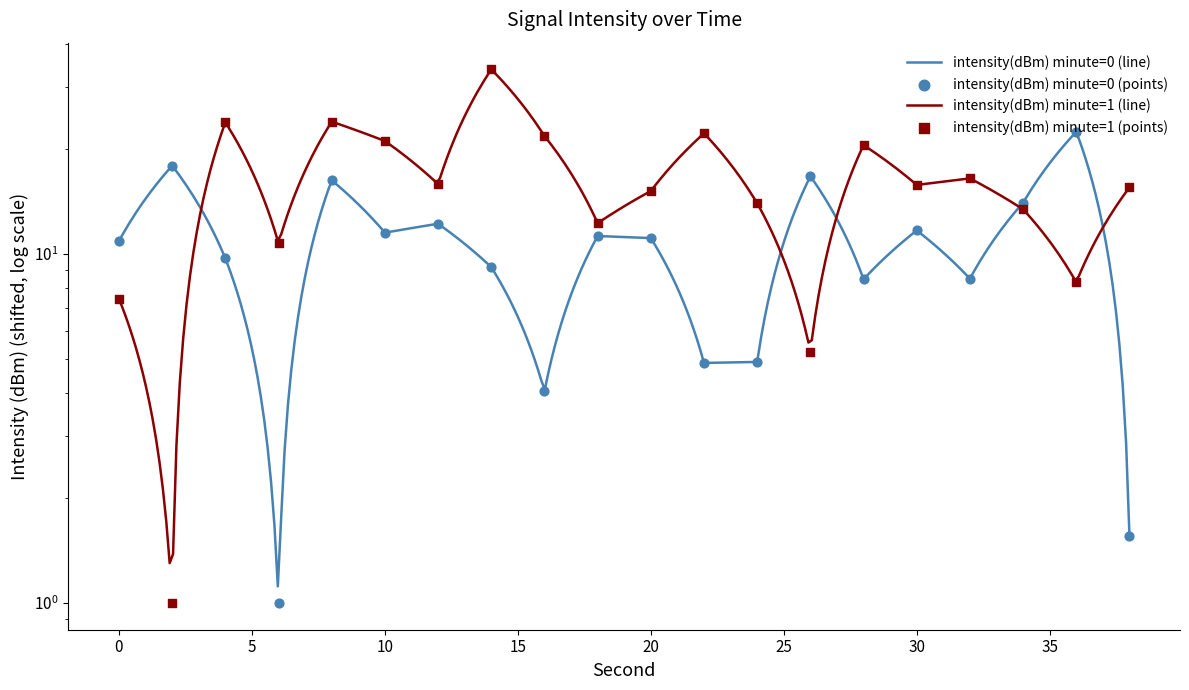

Which series has the largest total across all categories?

intensity(dBm) minute=1